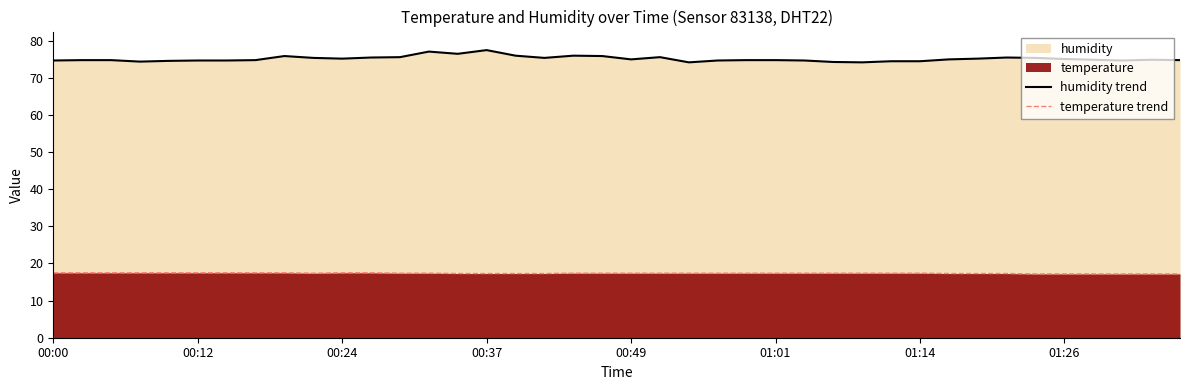

True or false: humidity trend has a value of 29.5 at 00:49.

False